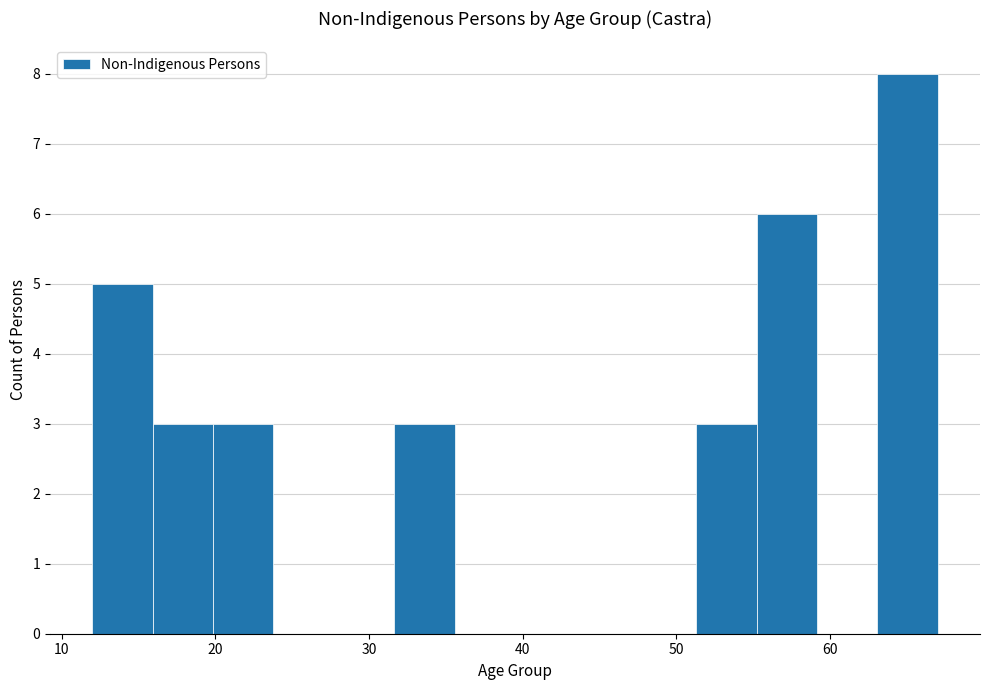

Around what value on the x-axis is the tallest bar? Give the approximate position of its centre, as read against the axis.

65